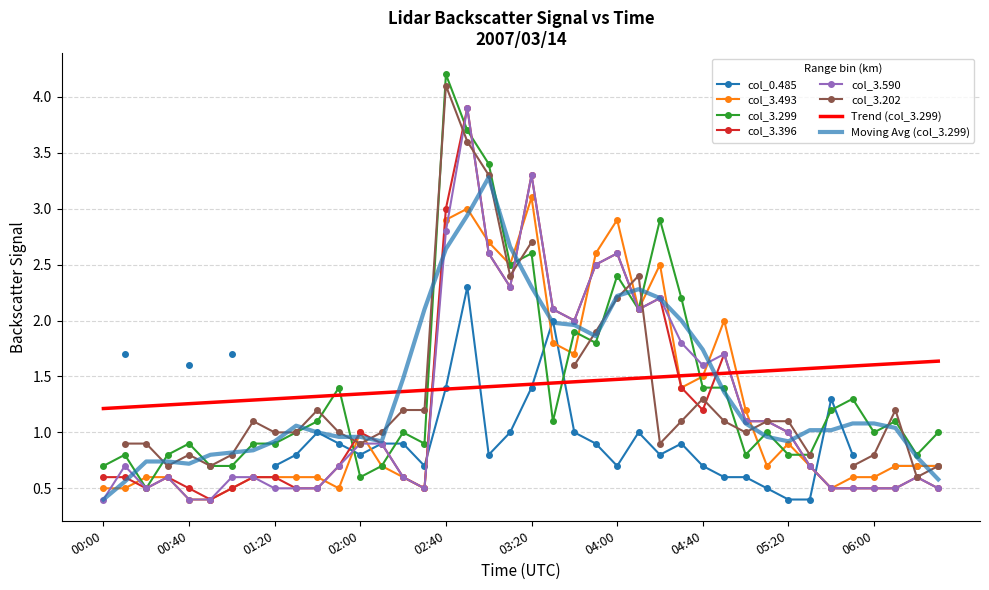

At which category is the sum across all series the highest?

17